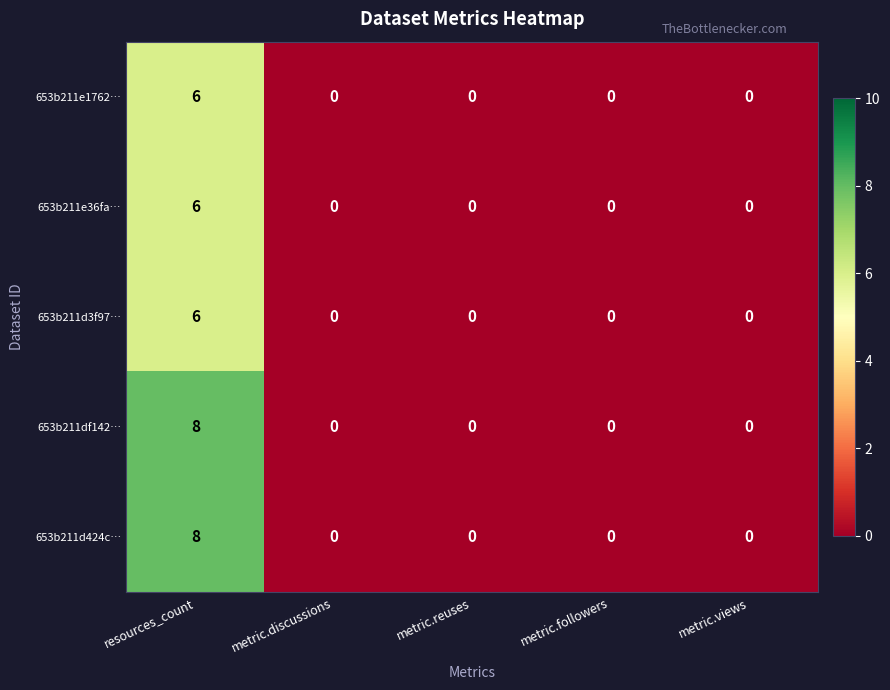

Reading left to right, list all the values displayed in this chart.

653b211e1762…: 6	0	0	0	0
653b211e36fa…: 6	0	0	0	0
653b211d3f97…: 6	0	0	0	0
653b211df142…: 8	0	0	0	0
653b211d424c…: 8	0	0	0	0